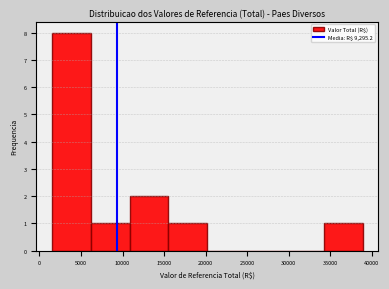

Reading left to right, transcribe this chart: for each bar, give the range it covers on the x-axis and its height. Neither the bar edges nor the heights are printed on the chart, so give them approximately, as read against the axes.

1500 to 6000: 8
6000 to 11000: 1
11000 to 15500: 2
15500 to 20000: 1
20000 to 25000: 0
25000 to 29500: 0
29500 to 34000: 0
34000 to 39000: 1